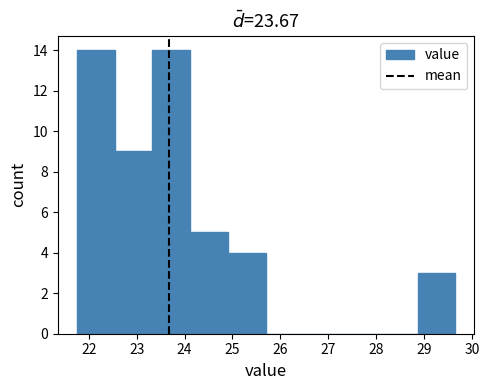

What is the height of the bar covering 28.86 to 29.65 on the x-axis? Neither the bar edges nor the heights are printed on the chart, so give them approximately, as read against the axes.

3